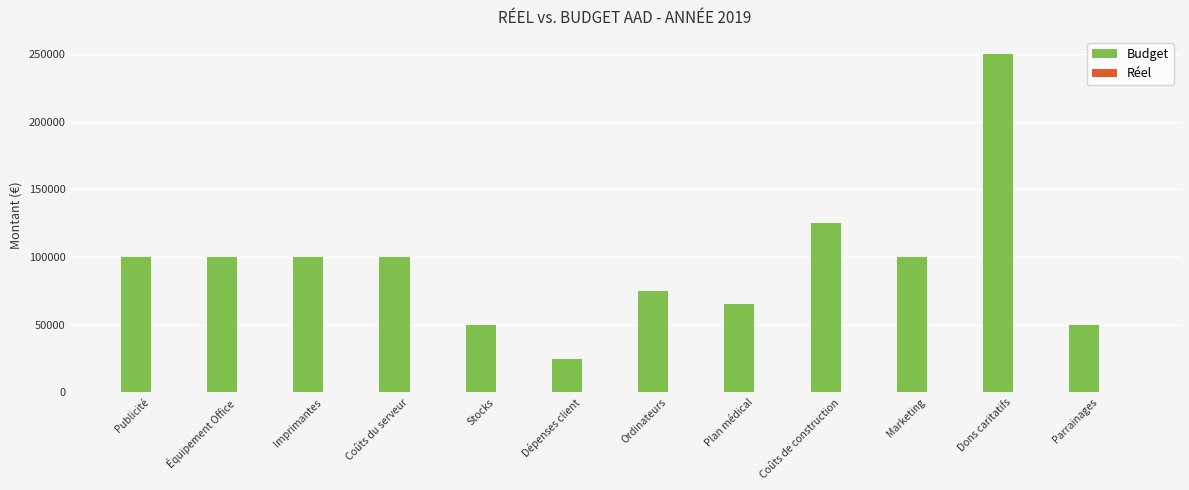

Approximately how many times larger is the value at Stocks compared to Parrainages?

1.0